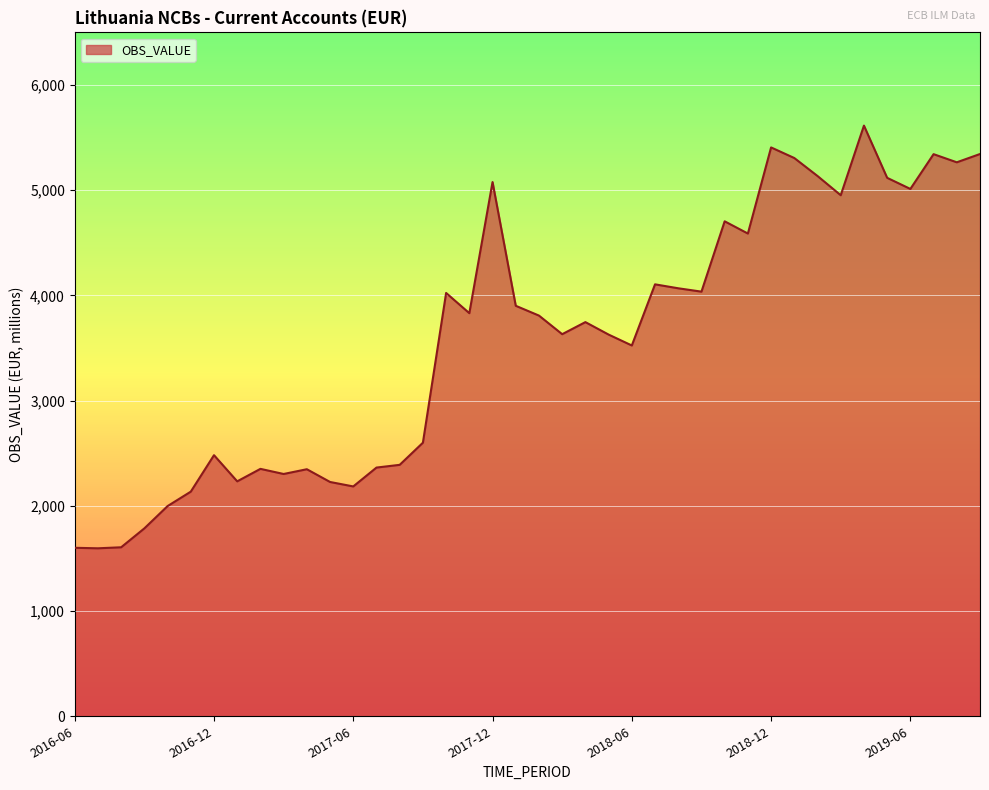

What is the greatest value displayed?

5613.9